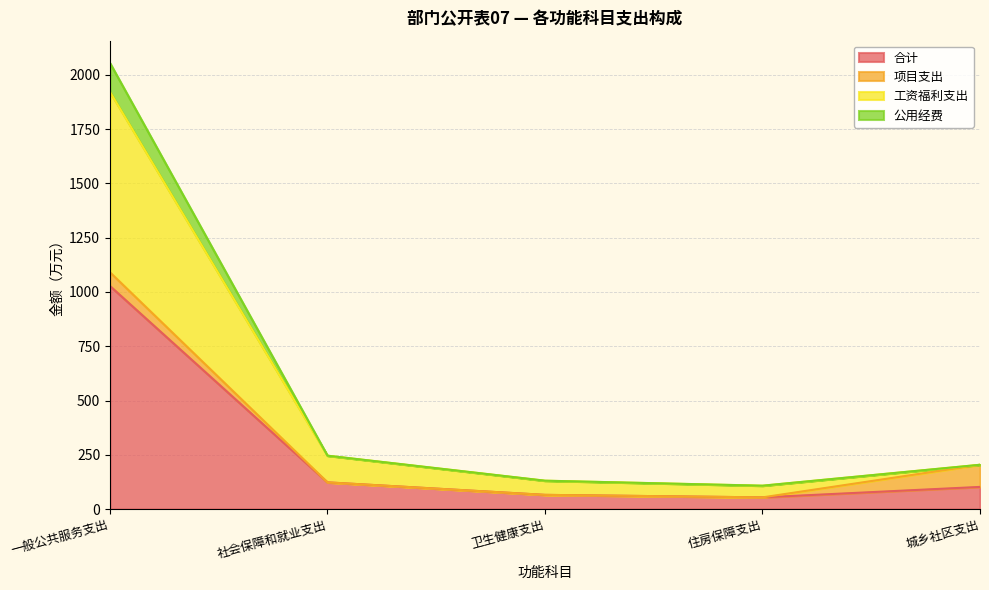

What is the value of the 合计 point at the 3rd from the left?

65.3